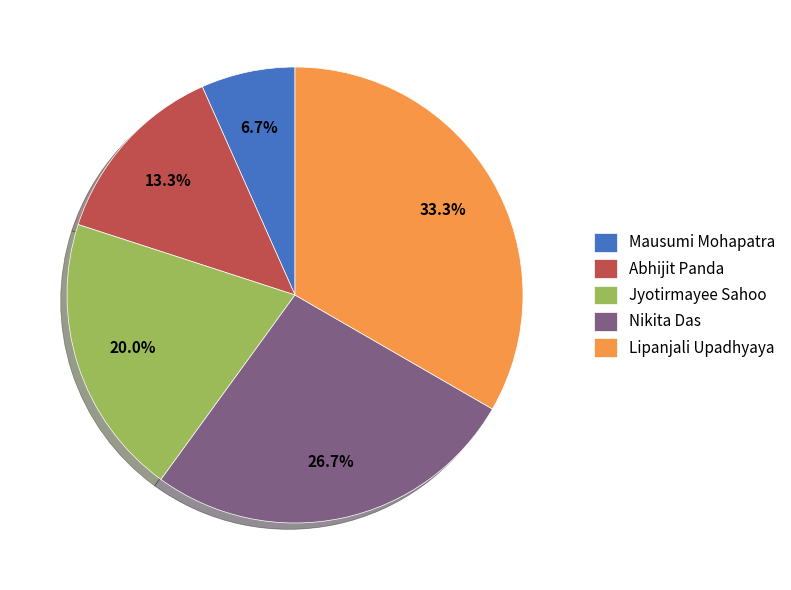

Combined, what portion of the pie is Abhijit Panda and Jyotirmayee Sahoo?

33.3%